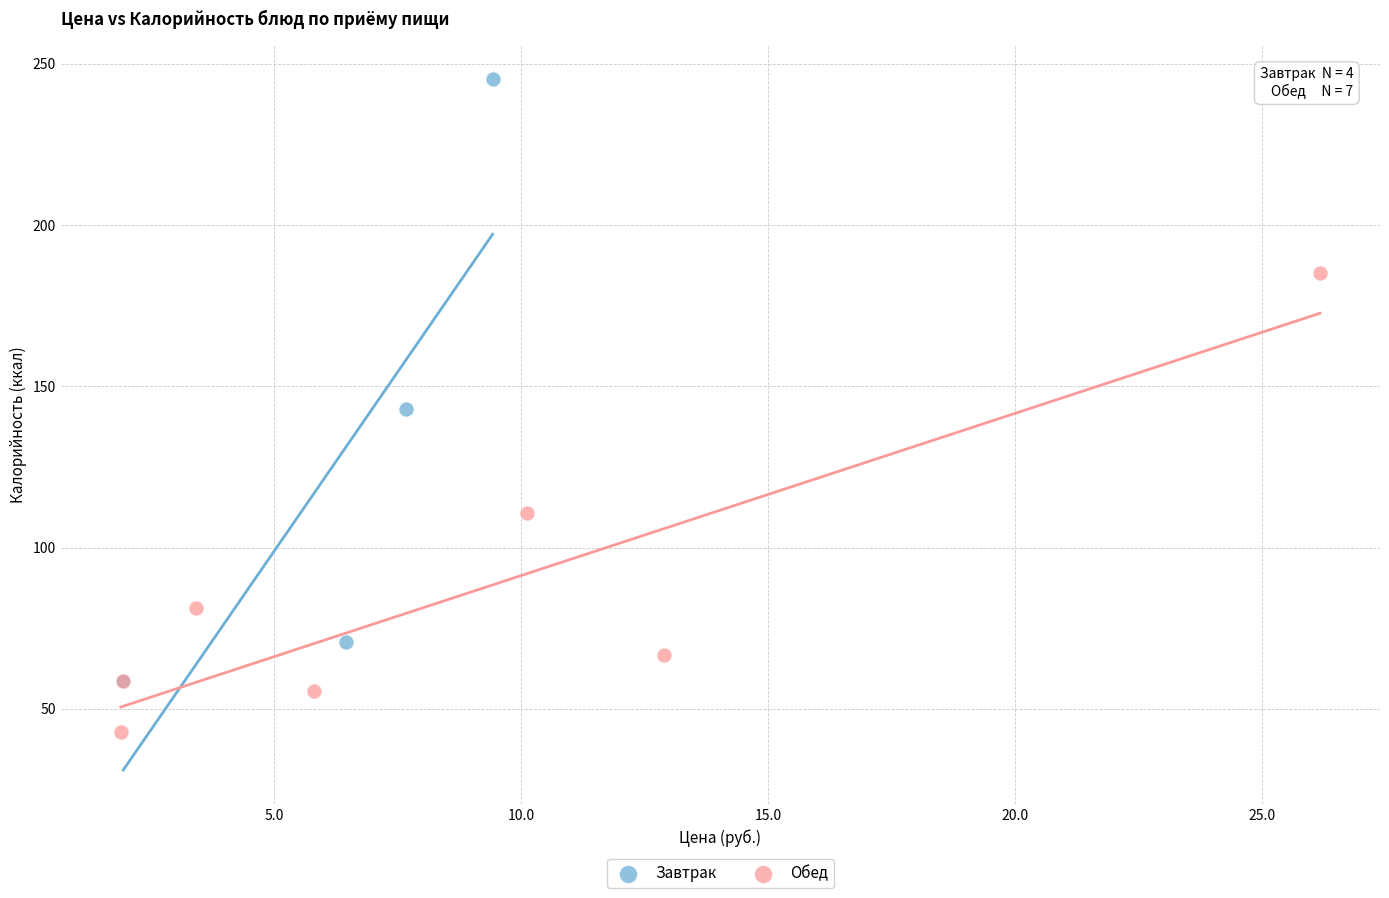

Which series reaches the maximum Y coordinate?

Завтрак